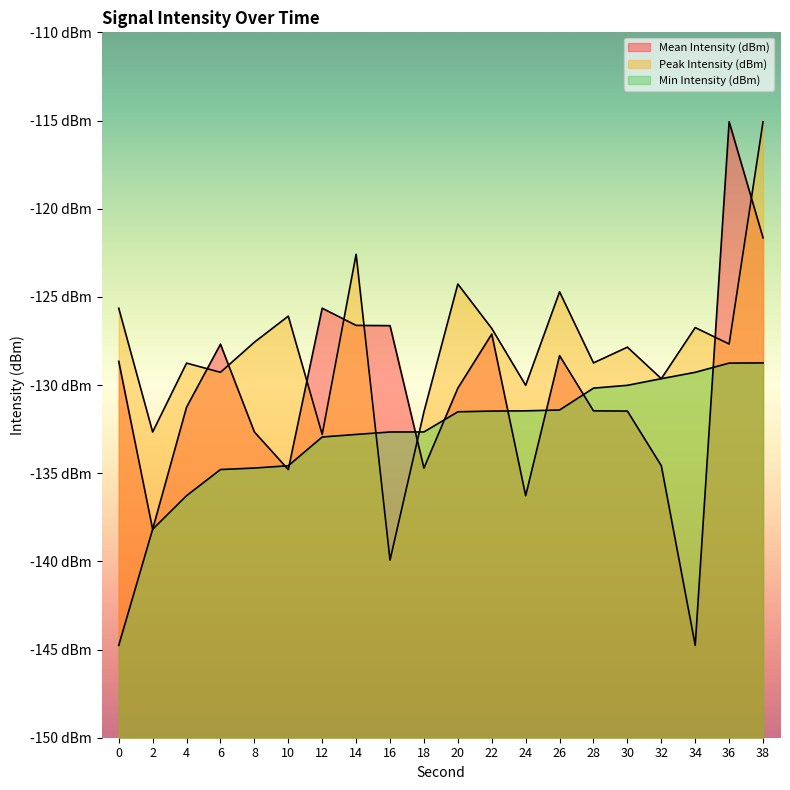

What is the spread (max minus min) of values at 22?

4.7